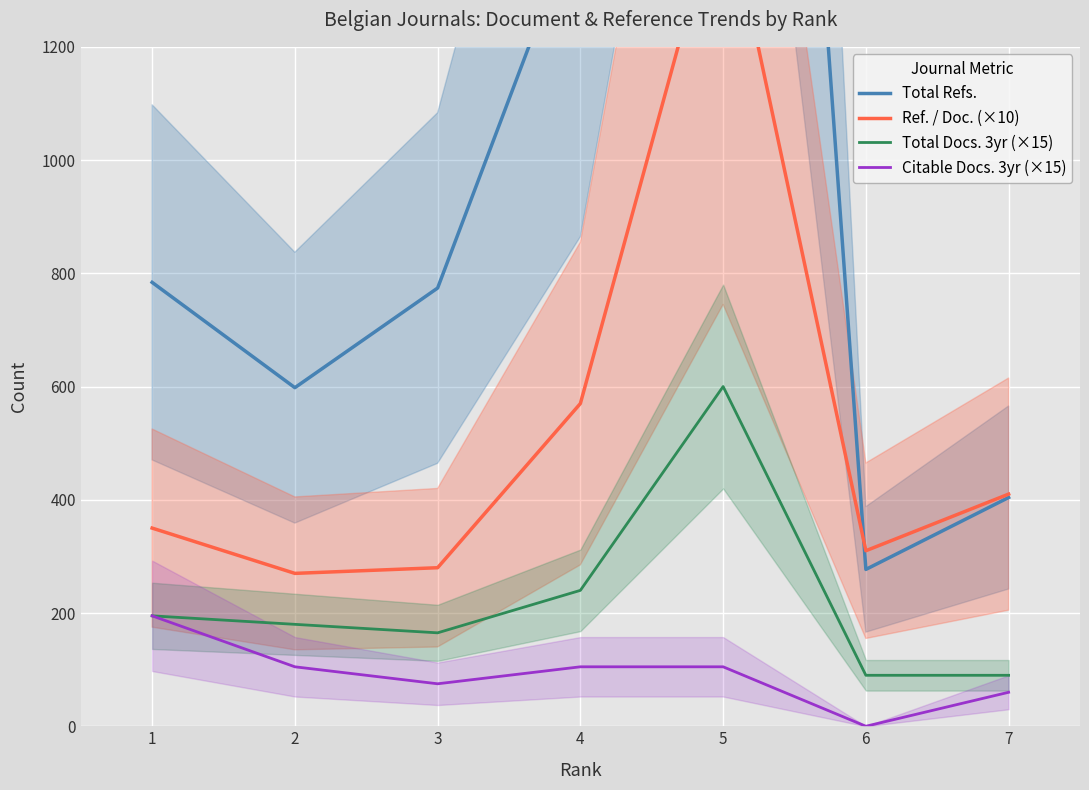

Reading left to right, transcribe all the data shown in this chart.

Total Refs.: 784	598	774	1441	3785	277	404
Ref. / Doc. (×10): 350	270	280	570	1490	310	410
Total Docs. 3yr (×15): 195	180	165	240	600	90	90
Citable Docs. 3yr (×15): 195	105	75	105	105	0	60